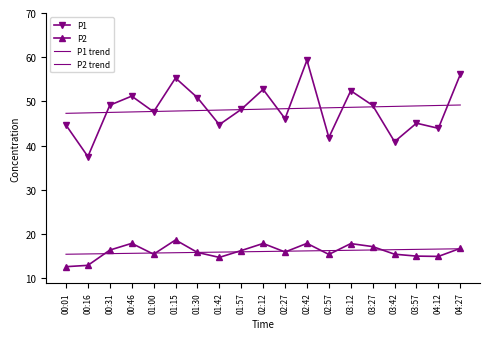

What is the smallest value displayed?

12.6